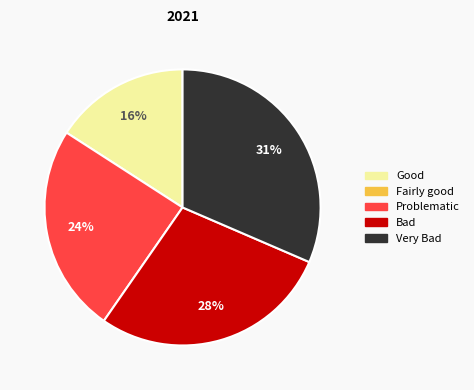

To the nearest percent, what is the average slice percentage?

25%